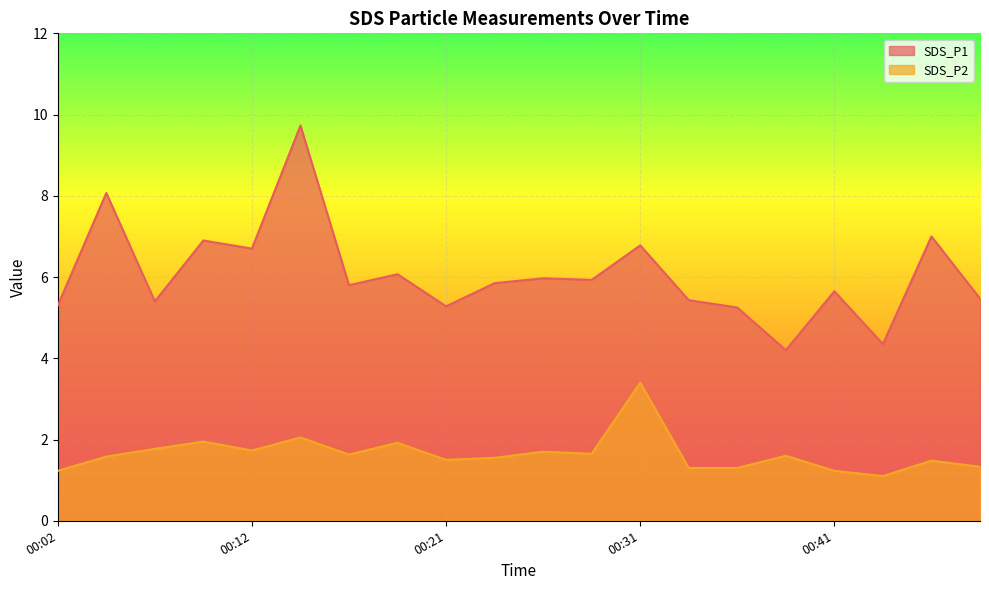

Is the value of SDS_P1 at 00:41 greater than the value of SDS_P2 at 00:41?

Yes